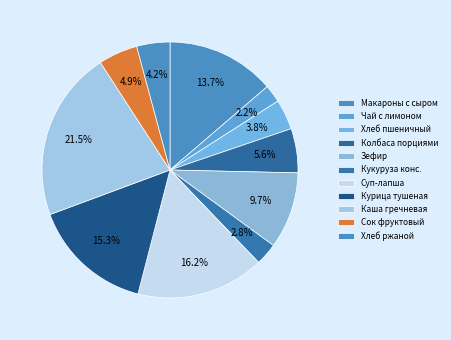

Count the number of slices in the pie.

11